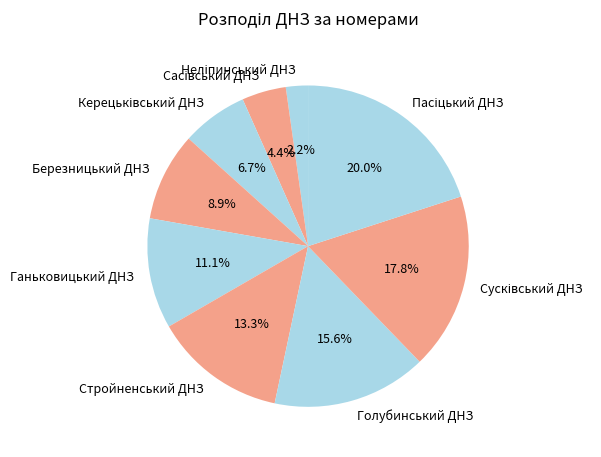

How many segments does this pie chart have?

9